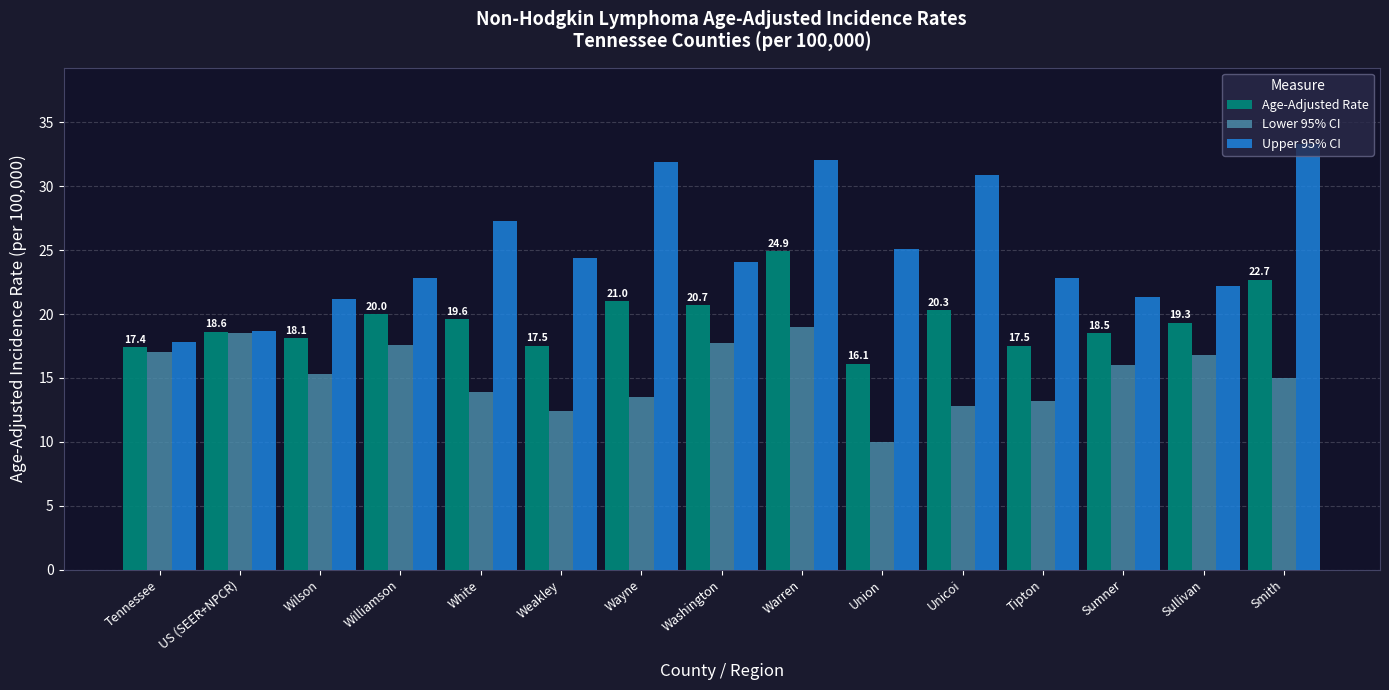

Which series has the widest spread of values?

Upper 95% CI